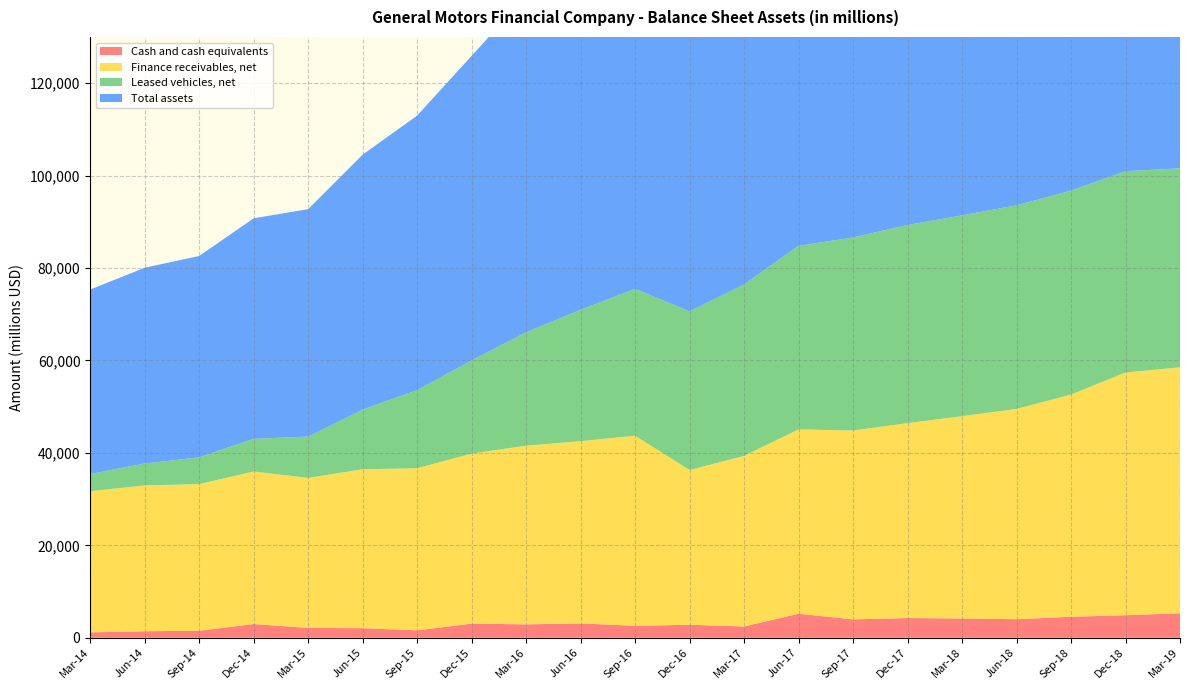

Reading left to right, list all the values displayed in this chart.

Cash and cash equivalents: Mar-14=1162	Jun-14=1412	Sep-14=1517	Dec-14=2974	Mar-15=2121	Jun-15=2070	Sep-15=1602	Dec-15=3061	Mar-16=2898	Jun-16=3102	Sep-16=2588	Dec-16=2815	Mar-17=2439	Jun-17=5201	Sep-17=3976	Dec-17=4265	Mar-18=4178	Jun-18=4012	Sep-18=4546	Dec-18=4883	Mar-19=5286
Finance receivables, net: Mar-14=30546	Jun-14=31545	Sep-14=31722	Dec-14=33000	Mar-15=32470	Jun-15=34385	Sep-15=35074	Dec-15=36781	Mar-16=38658	Jun-16=39430	Sep-16=41132	Dec-16=33475	Mar-17=36913	Jun-17=39882	Sep-17=40864	Dec-17=42172	Mar-18=43773	Jun-18=45500	Sep-18=48080	Dec-18=52512	Mar-19=53229
Leased vehicles, net: Mar-14=3726	Jun-14=4748	Sep-14=5796	Dec-14=7060	Mar-15=8939	Jun-15=12904	Sep-15=16915	Dec-15=20172	Mar-16=24538	Jun-16=28442	Sep-16=31775	Dec-16=34342	Mar-17=37090	Jun-17=39725	Sep-17=41775	Dec-17=42882	Mar-18=43444	Jun-18=44054	Sep-18=44128	Dec-18=43559	Mar-19=43052
Total assets: Mar-14=39909	Jun-14=42359	Sep-14=43573	Dec-14=47724	Mar-15=49214	Jun-15=55176	Sep-15=59391	Dec-15=65904	Mar-16=72764	Jun-16=77603	Sep-16=82111	Dec-16=87765	Mar-17=94540	Jun-17=103511	Sep-17=106135	Dec-17=97015	Mar-18=101022	Jun-18=102558	Sep-18=105581	Dec-18=109920	Mar-19=111245